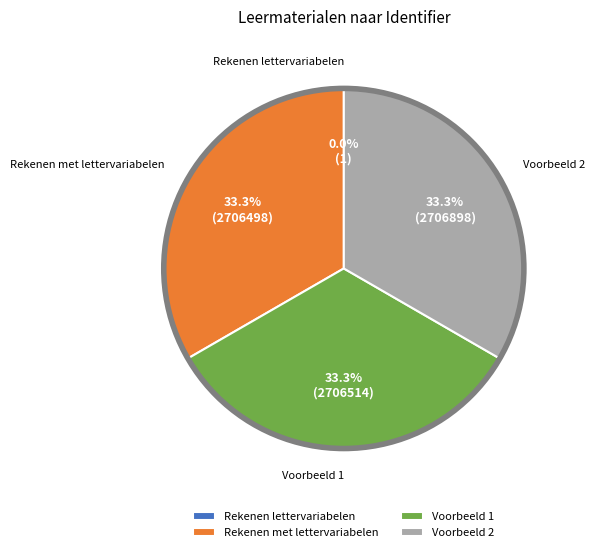

What portion of the pie excludes Voorbeeld 1?

66.7%